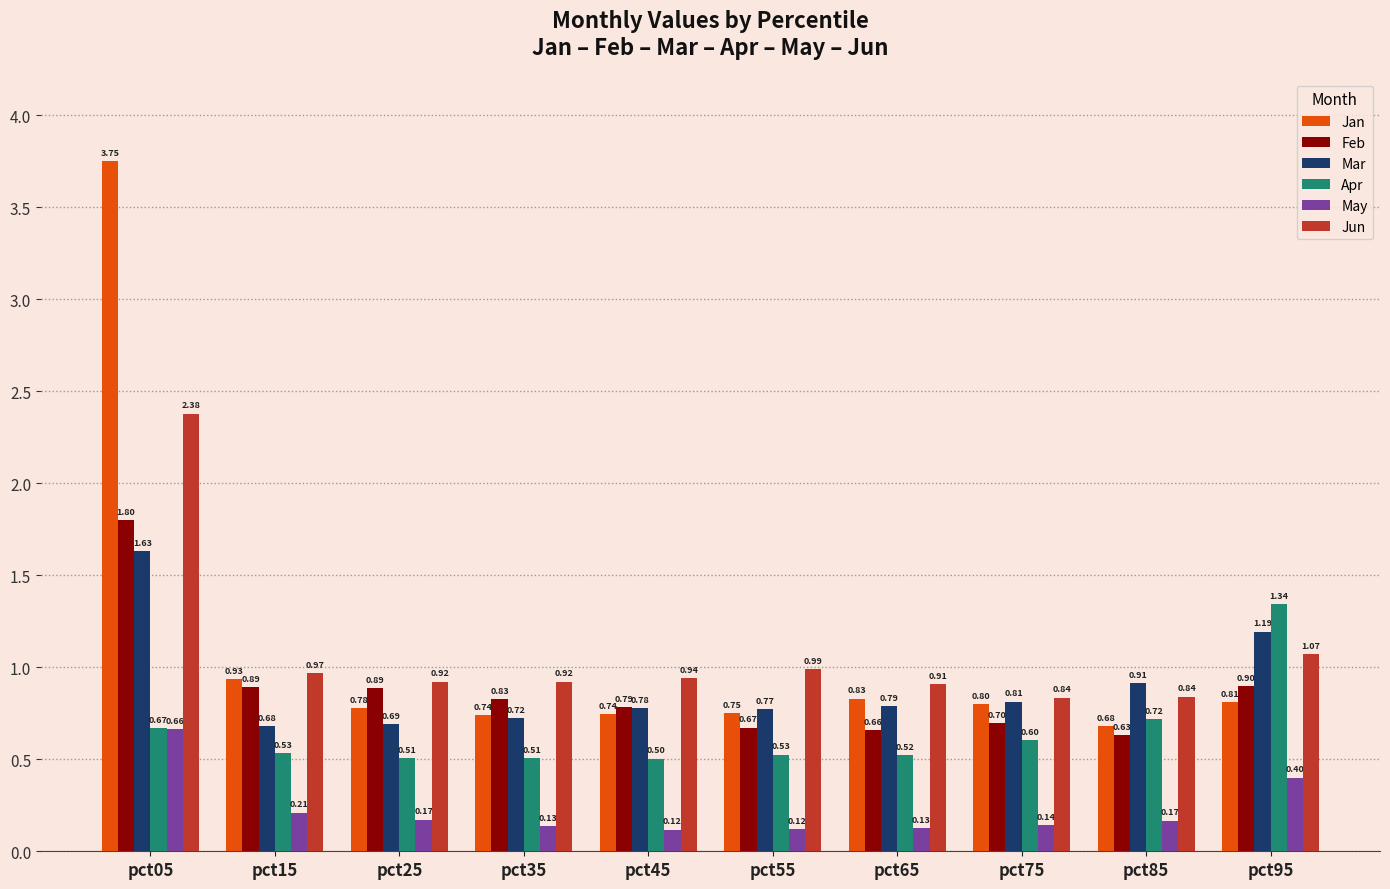

Which series has the largest total across all categories?

Jan